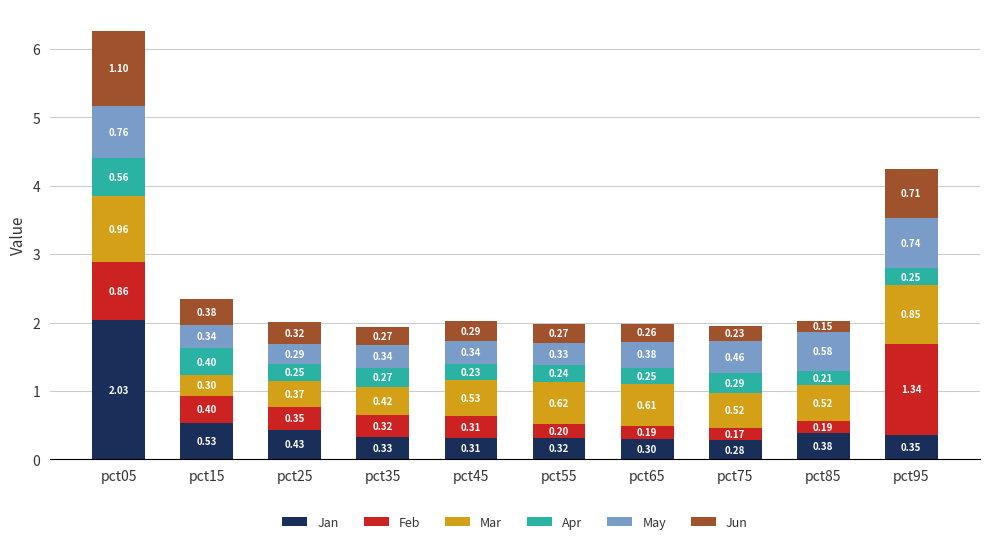

Rank the categories by Jan value from highest to lowest.

pct05, pct15, pct25, pct85, pct95, pct35, pct55, pct45, pct65, pct75